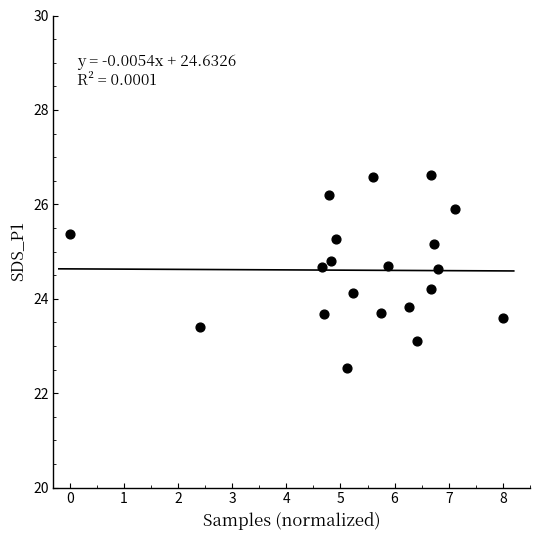

What is the range of Y values (max minus min)?

4.1